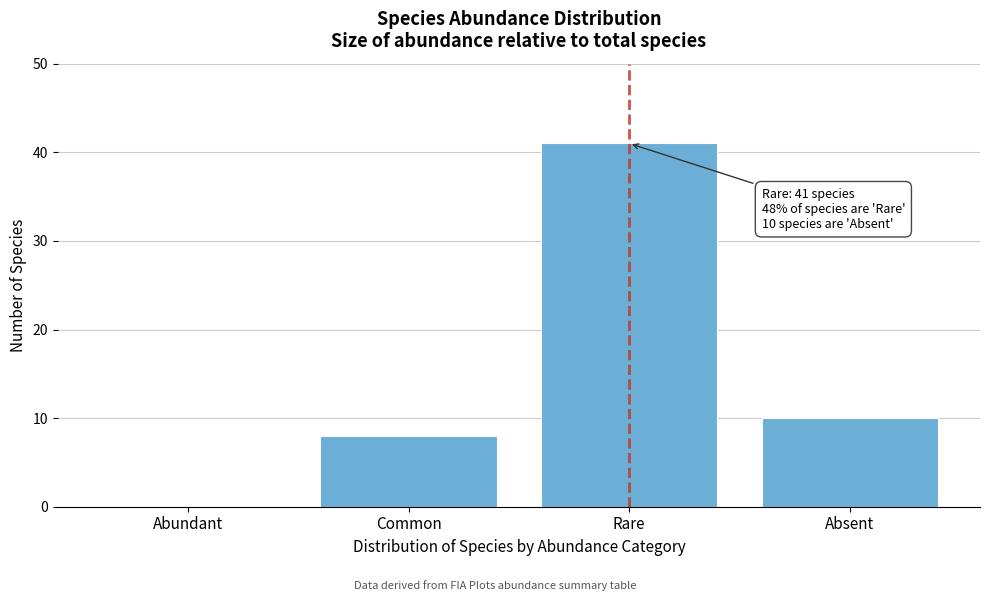

Reading left to right, what are all the values shown in this chart?

Abundant=0	Common=8	Rare=41	Absent=10